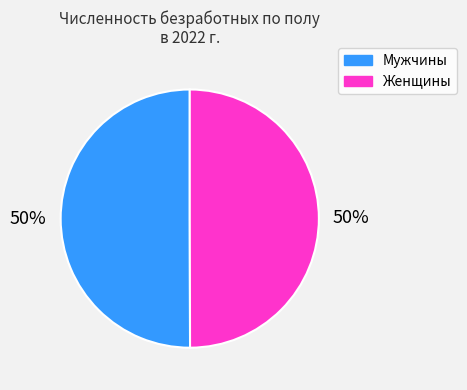

Do Мужчины and Женщины together represent more than half of the pie?

Yes